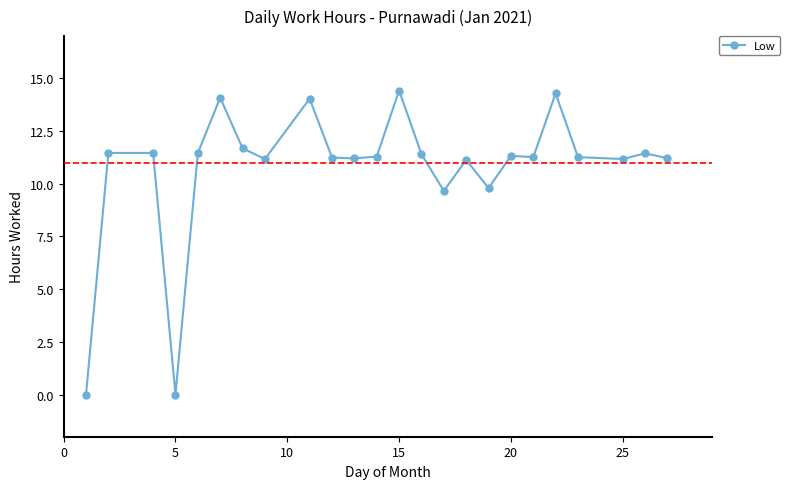

What is the sum of all values?

257.4